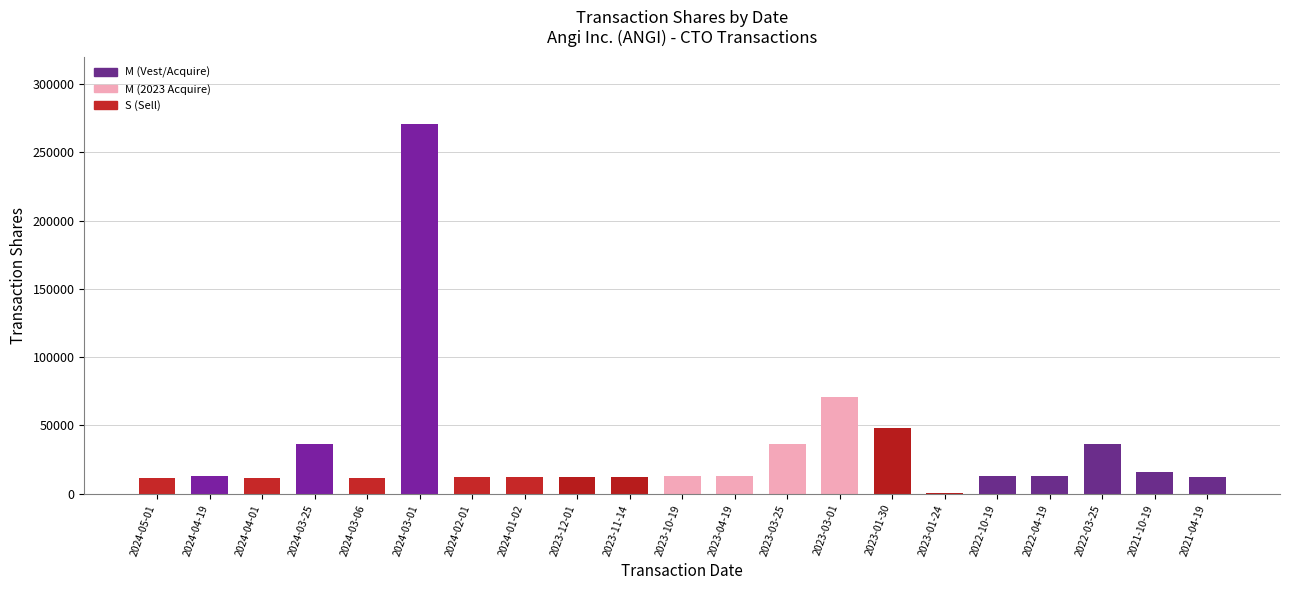

What is the greatest value displayed?

270821